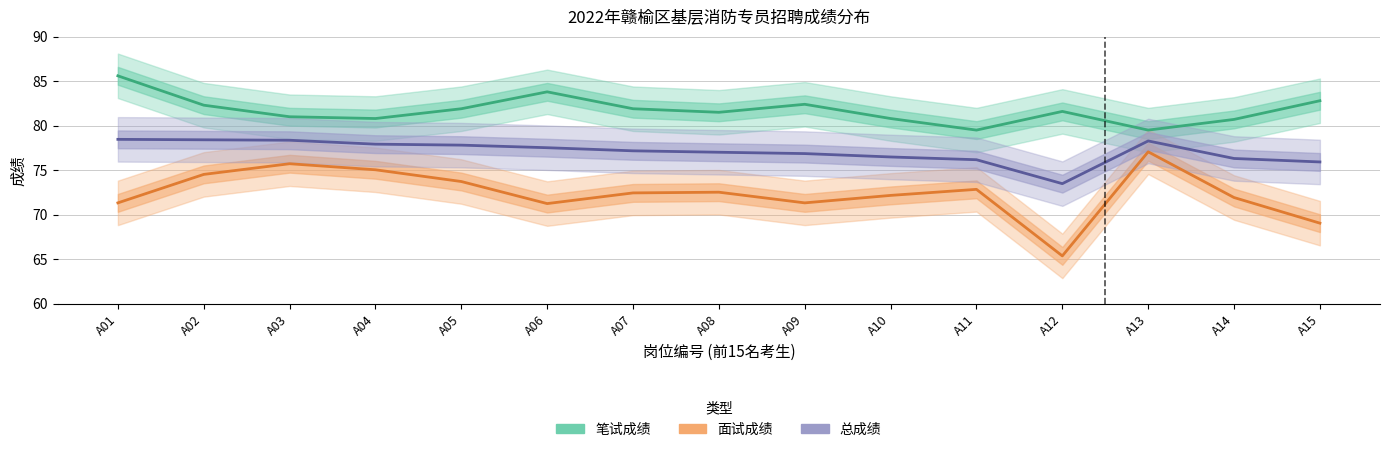

What is the difference between the 总成绩 values at A09 and A14?

0.5